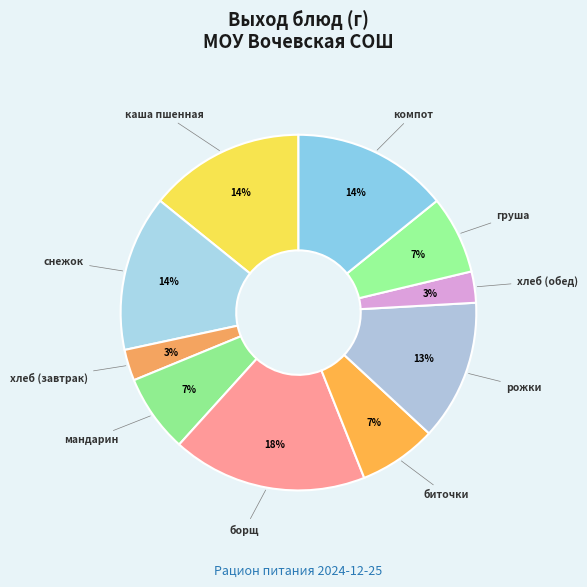

Which category has the biggest portion of the pie?

борщ с картофелем